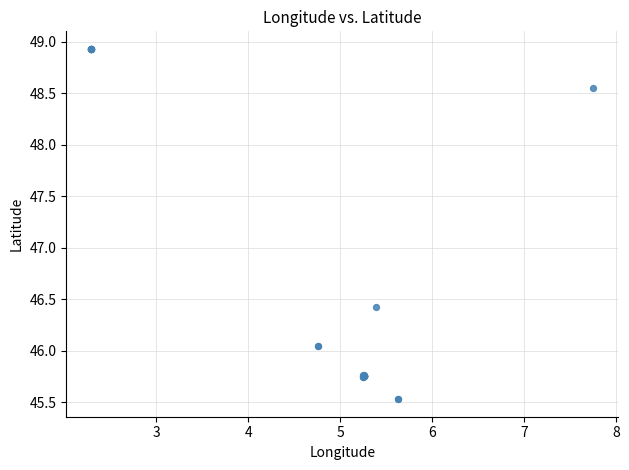

What Y value in the scatter plot is closest to 47?

46.4